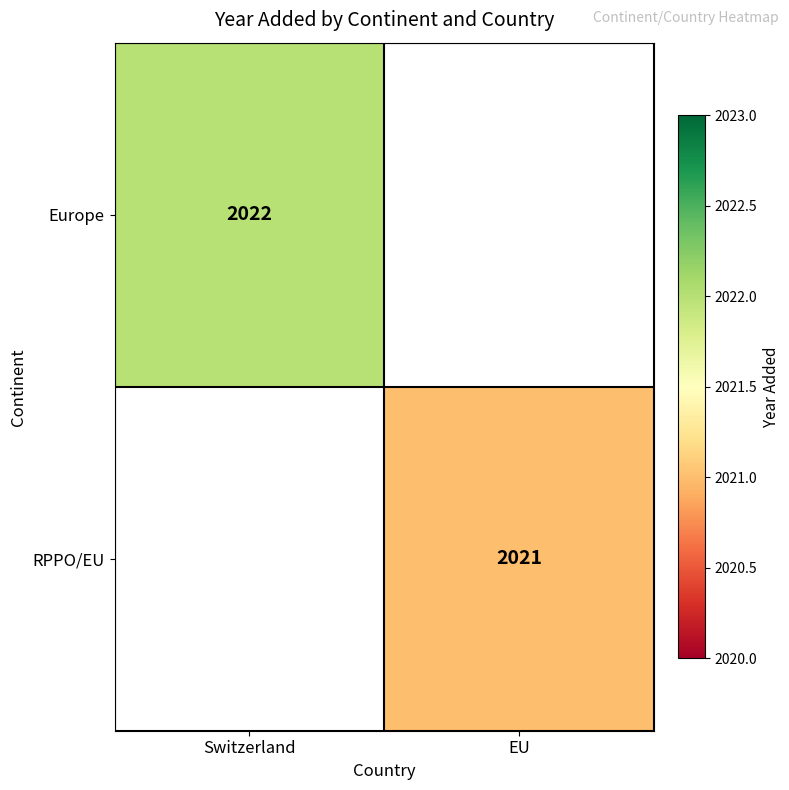

Is the value of Europe at Switzerland greater than the value of RPPO/EU at EU?

Yes